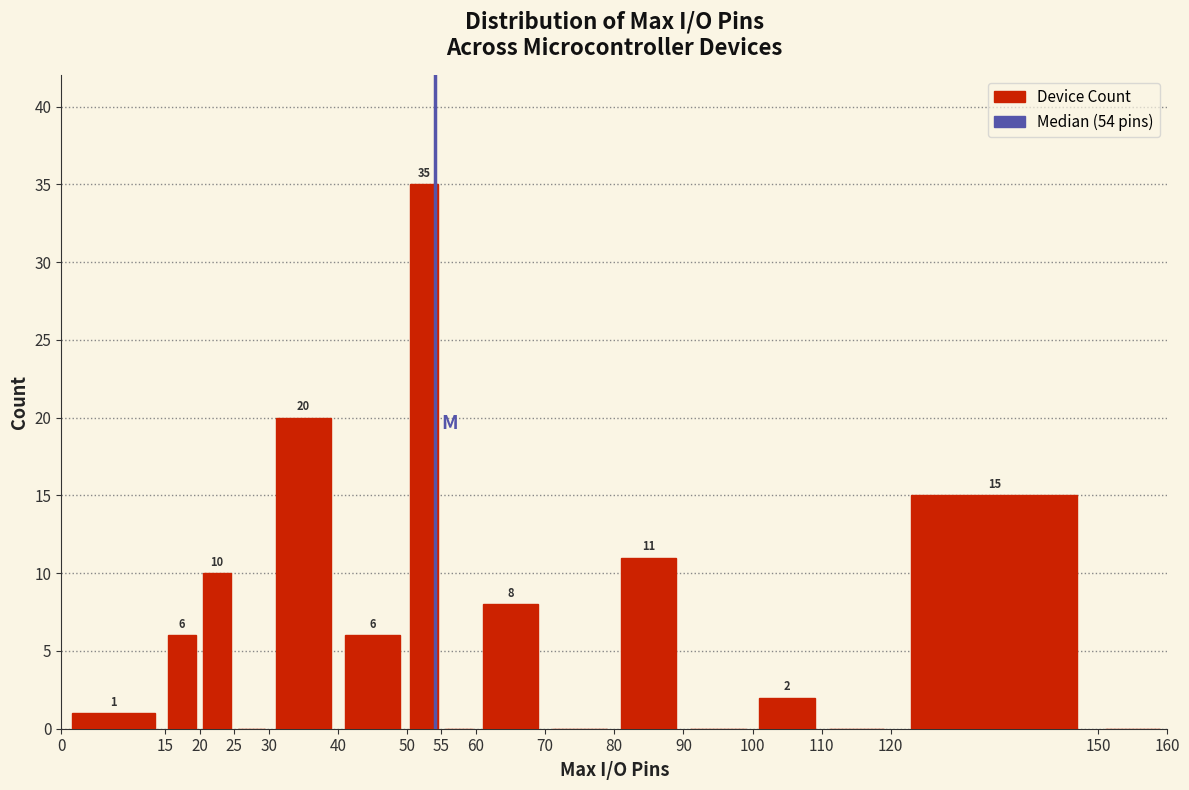

Which range on the x-axis has the tallest bar?

50 to 55